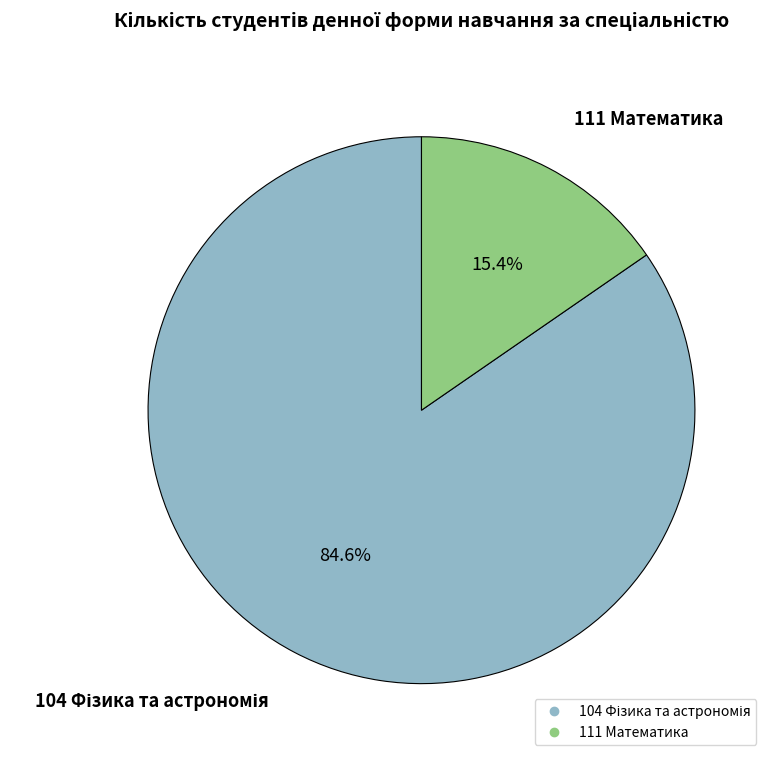

To the nearest percent, what percentage of the pie is 111 Математика?

15%